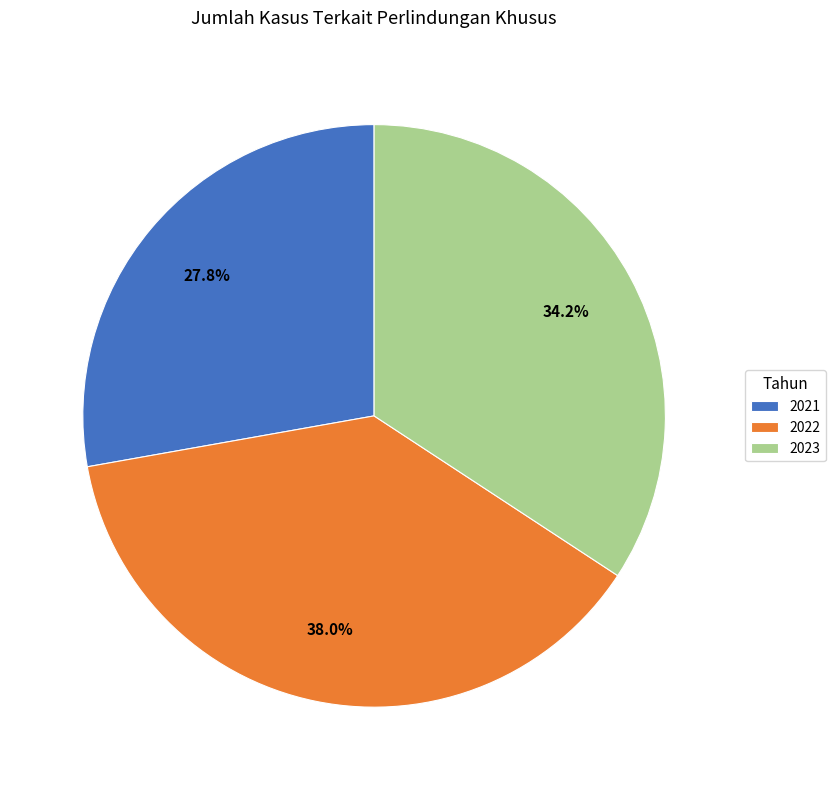

Is there any slice that represents more than half of the pie?

No